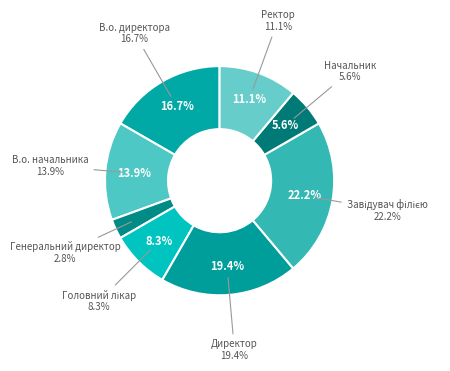

Rank the categories by value from lowest to highest.

Генеральний директор, Начальник, Головний лікар, Ректор, В.о. начальника, В.о. директора, Директор, Завідувач філією